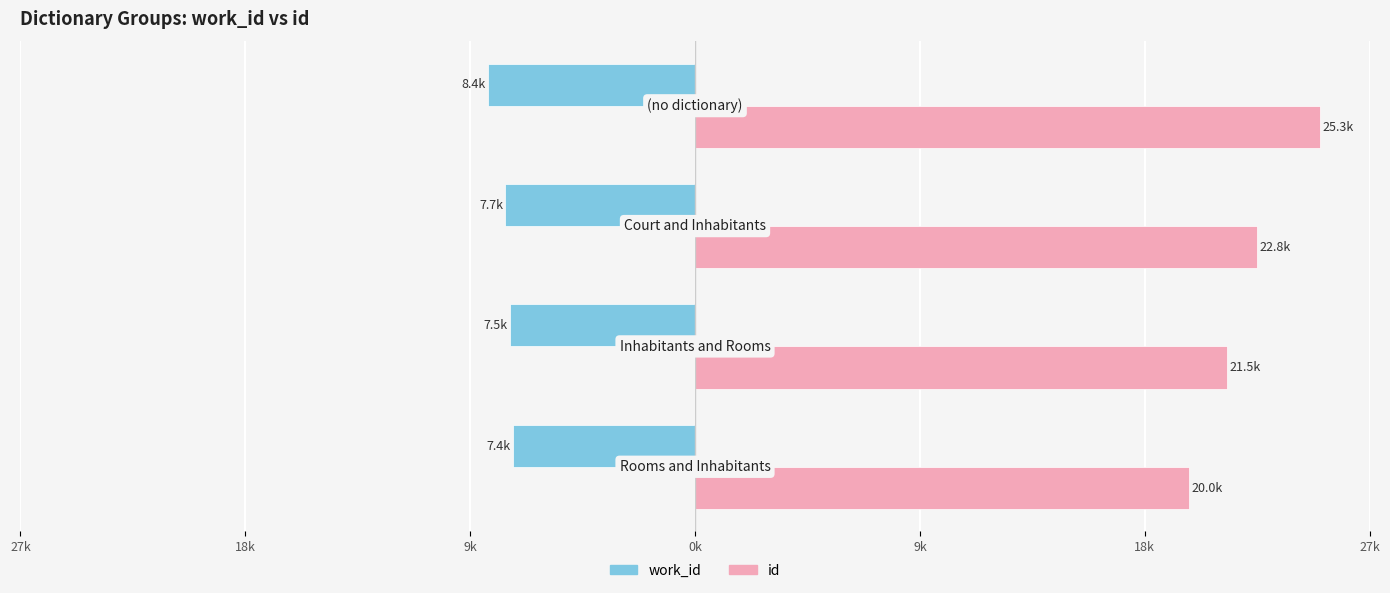

Reading left to right, extract all data points from this chart.

work_id: -7.4	-7.5	-7.7	-8.4
id: 20.0	21.5	22.8	25.3